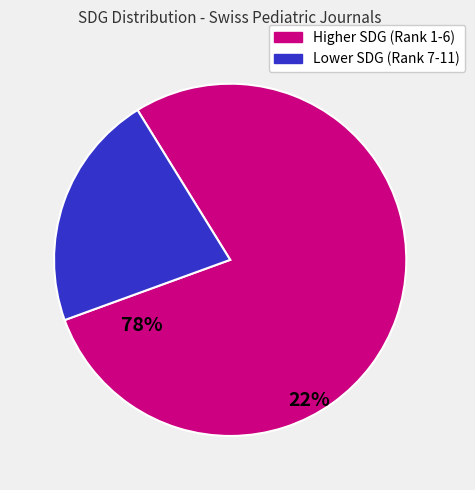

Is there any slice that represents more than half of the pie?

Yes